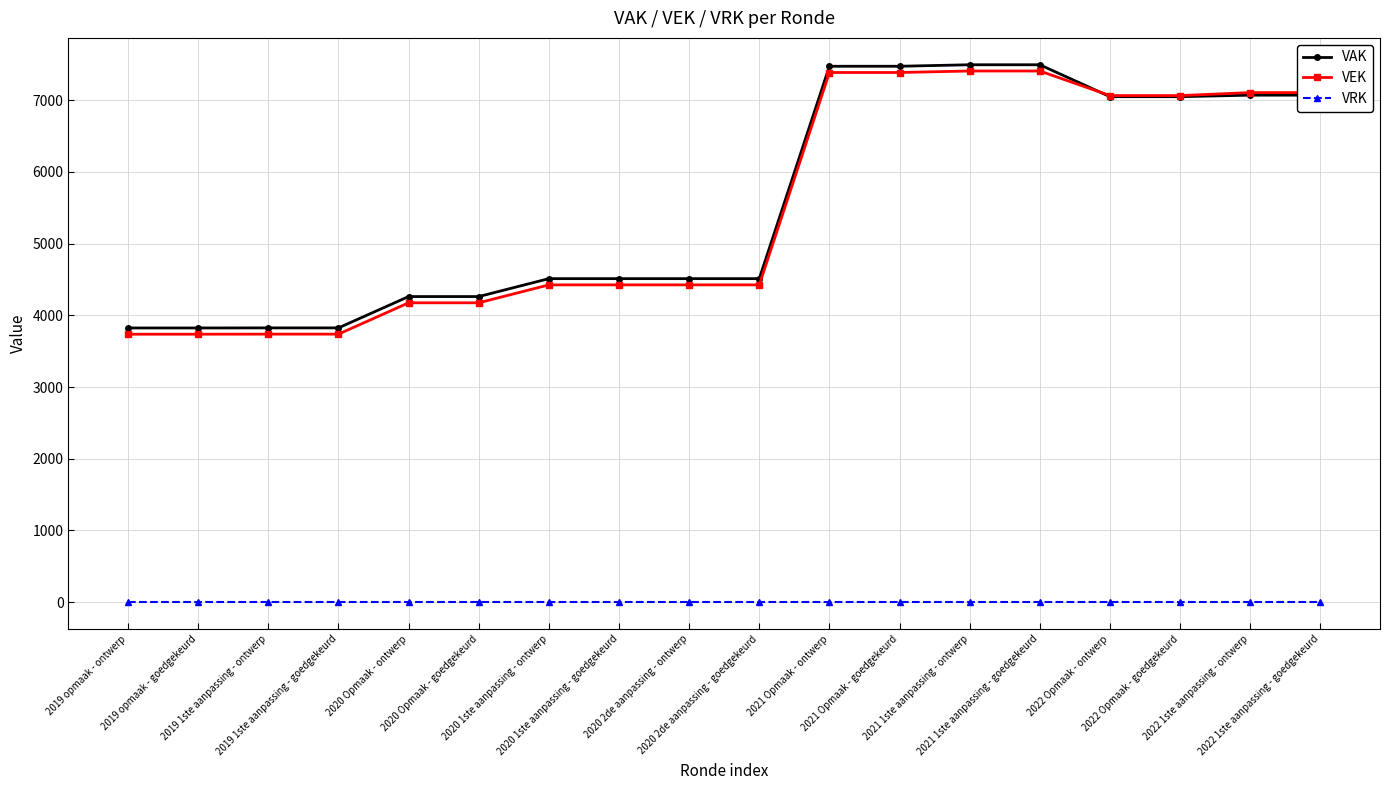

What is the label of the 11th point from the left?

2021 Opmaak - ontwerp